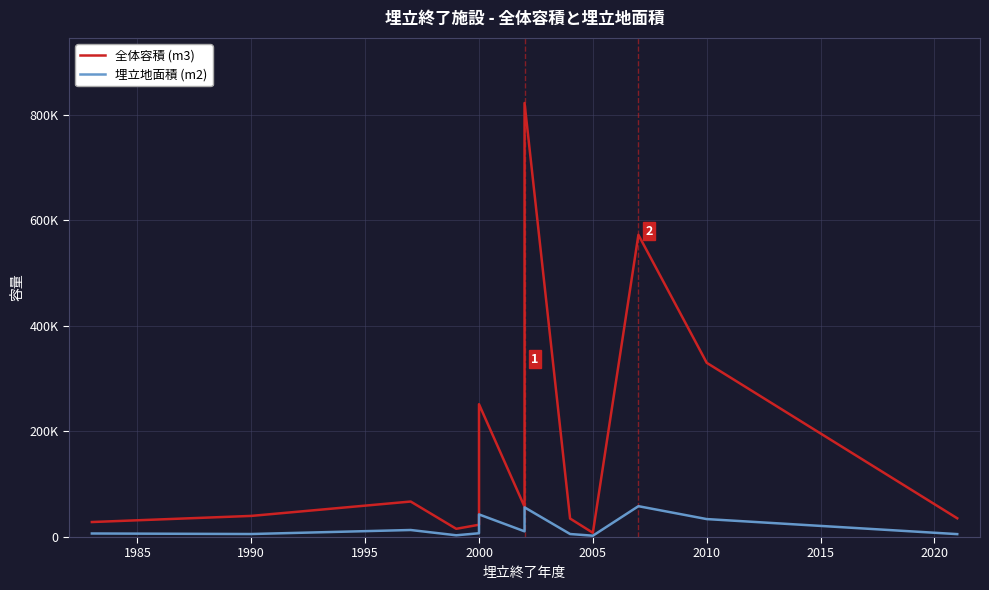

What is the minimum value shown in the chart?

2500